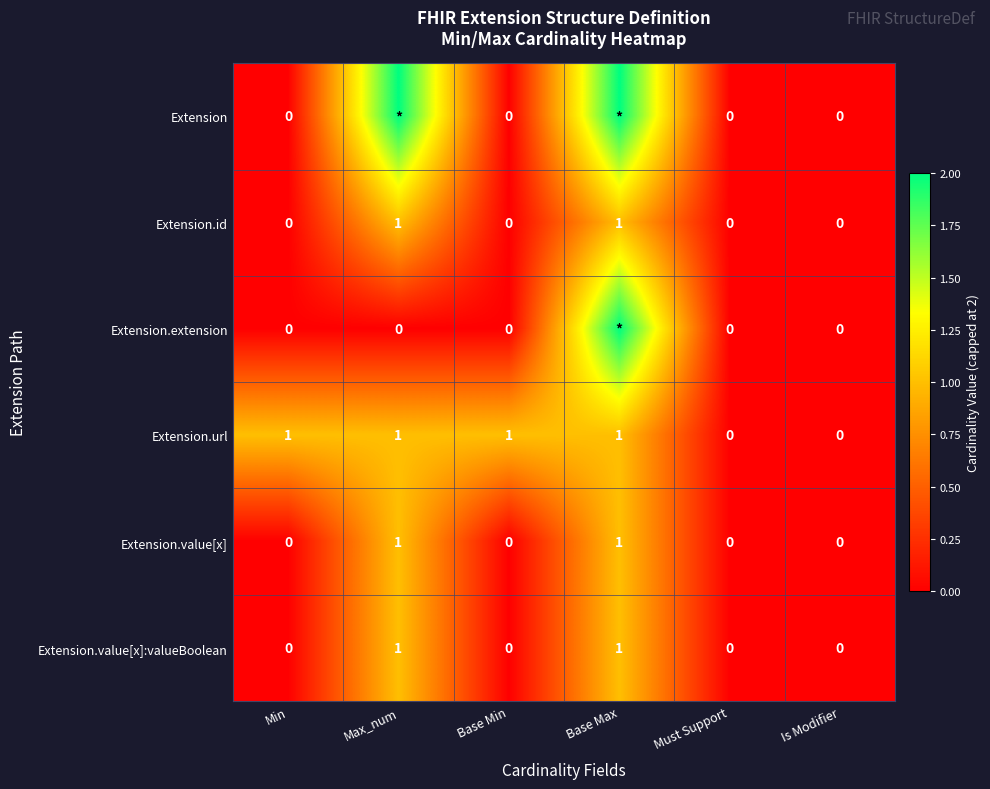

True or false: Extension.id has a value of 2 at Max_num.

False